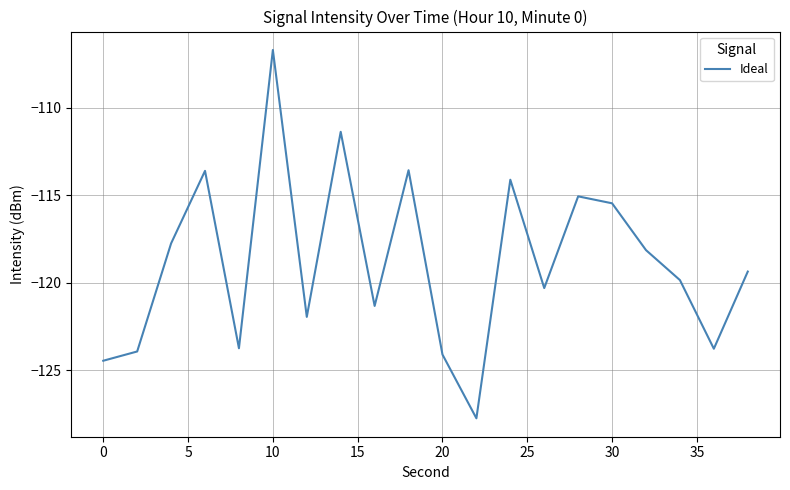

What is the difference between the maximum and minimum values?

21.0